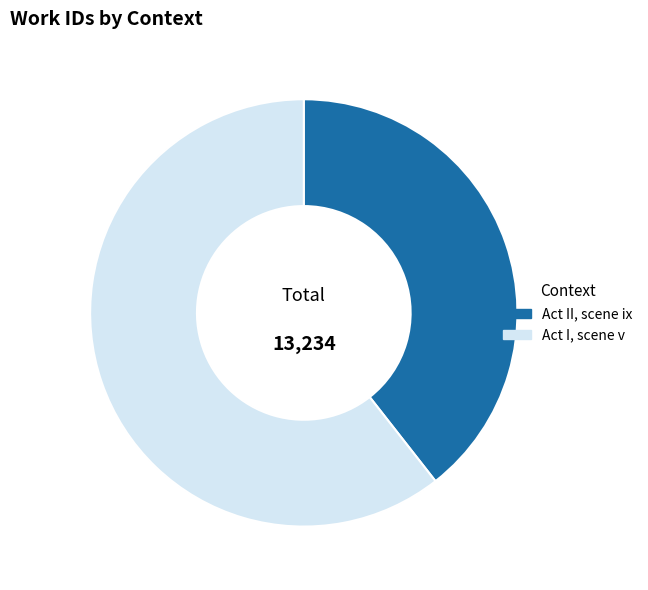

Between Act I, scene v and Act II, scene ix, which is larger?

Act I, scene v